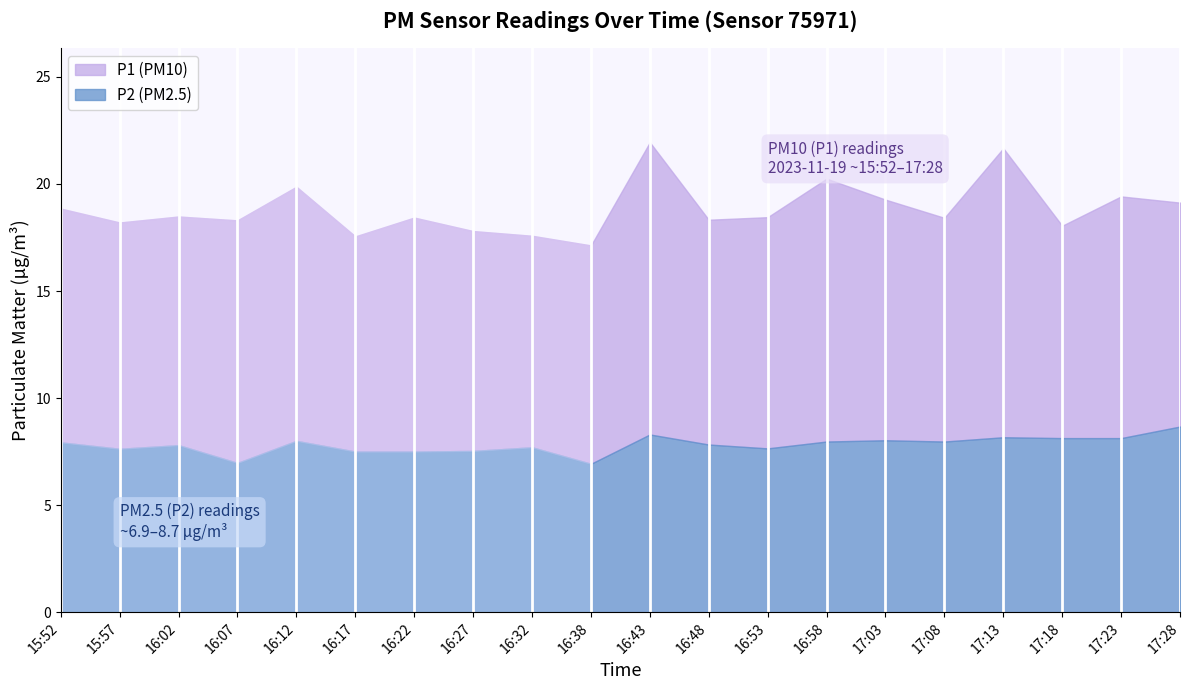

Reading right to left, transcribe all the data shown in this chart.

P1: 19.1	19.4	18.1	21.7	18.4	19.3	20.2	18.4	18.3	21.9	17.1	17.6	17.8	18.4	17.6	19.9	18.3	18.5	18.2	18.9
P2: 8.7	8.1	8.1	8.2	8.0	8.0	8.0	7.7	7.8	8.3	6.9	7.7	7.5	7.5	7.5	8.0	7.0	7.8	7.6	7.9